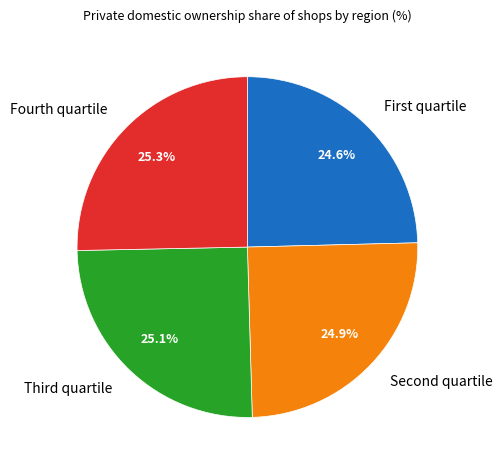

To the nearest percent, what is the average slice percentage?

25%